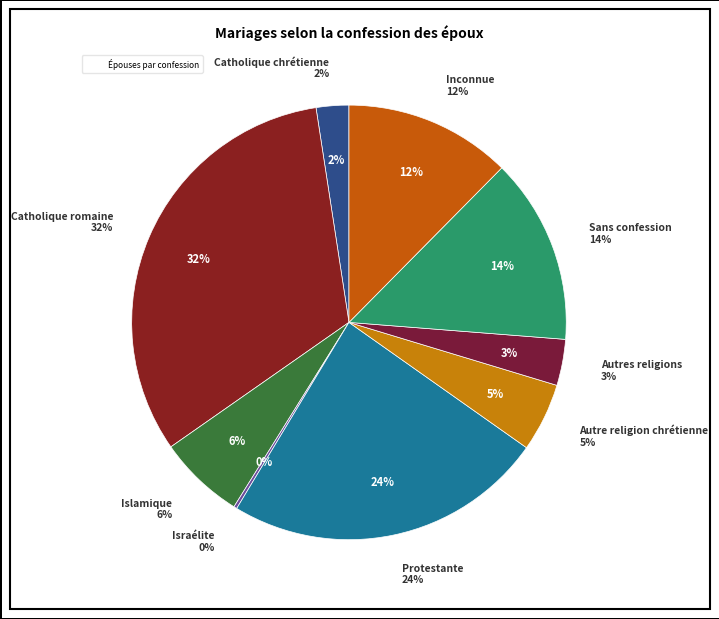

What percentage do Catholique chrétienne and Protestante together represent?

26.3%